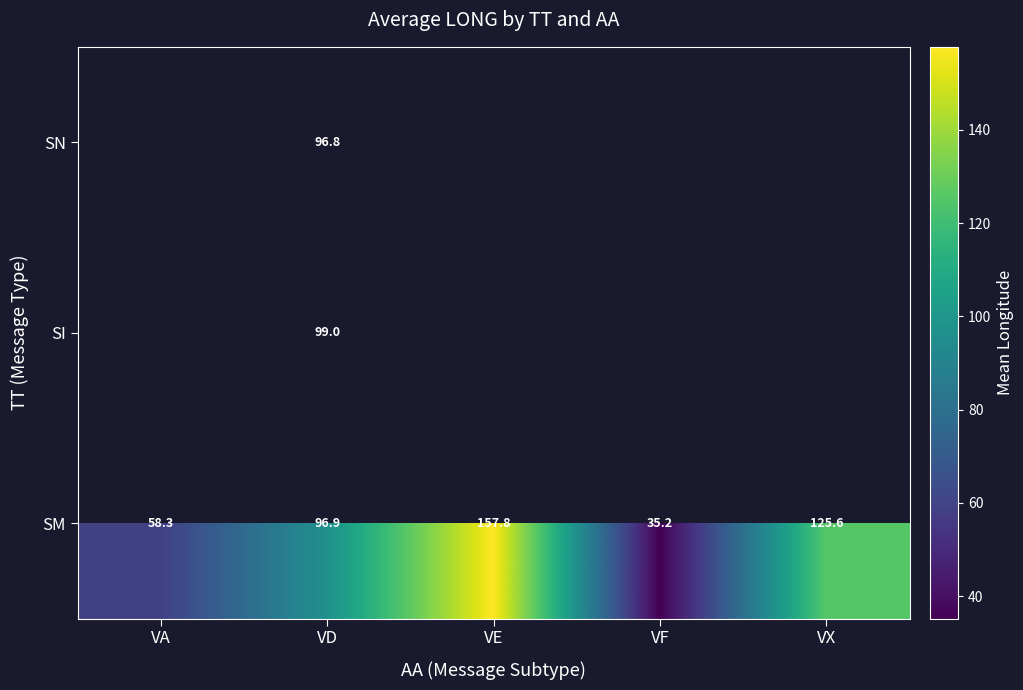

What is the smallest value displayed?

35.2